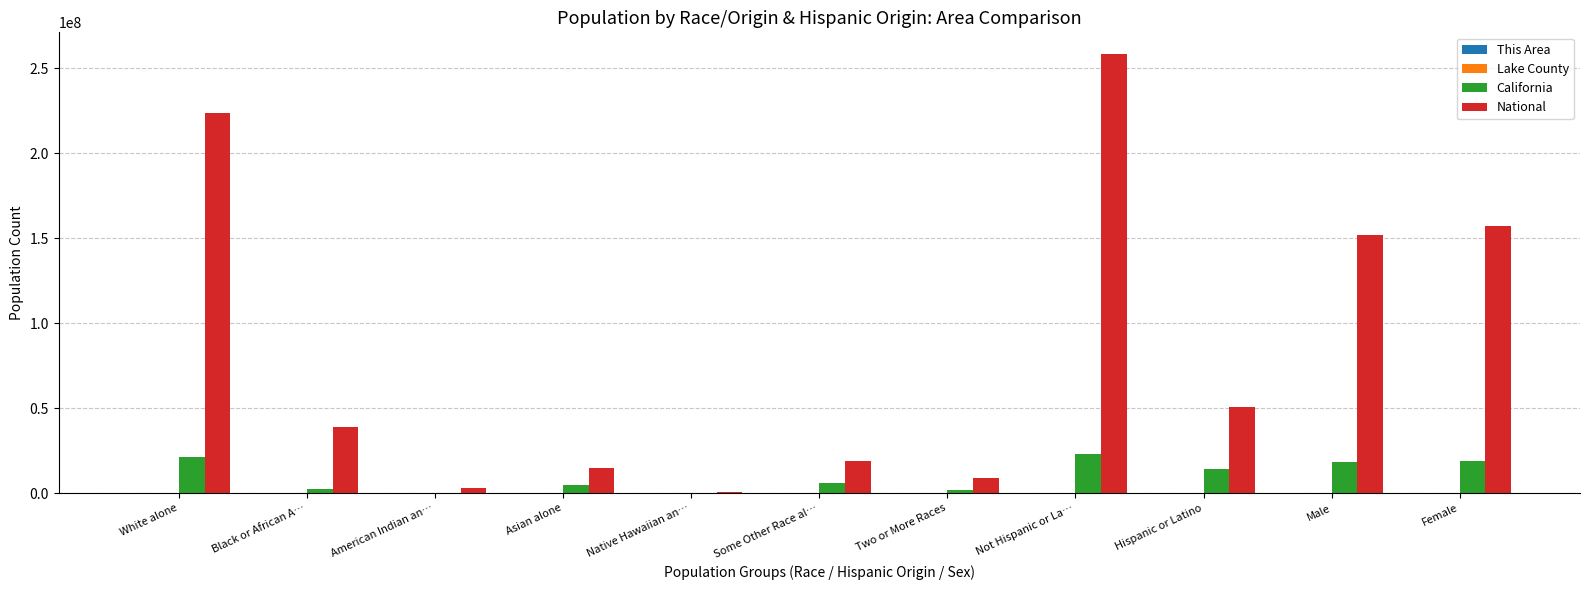

How many categories are shown in the chart?

11